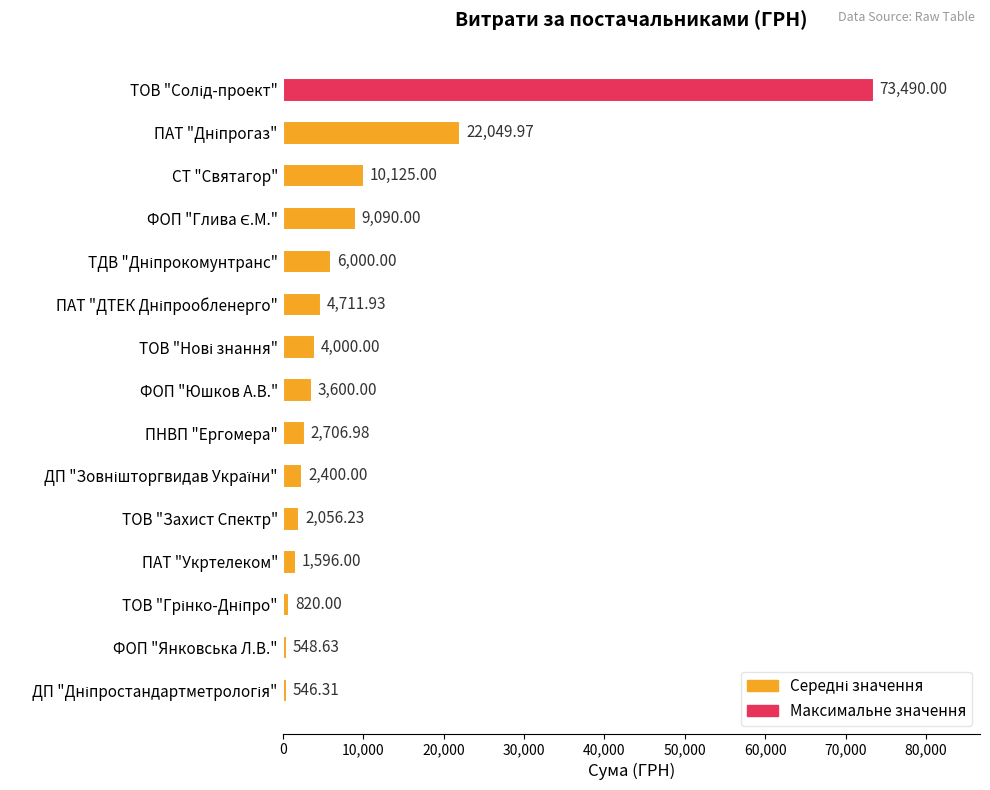

What is the difference between the maximum and minimum values?

72943.7